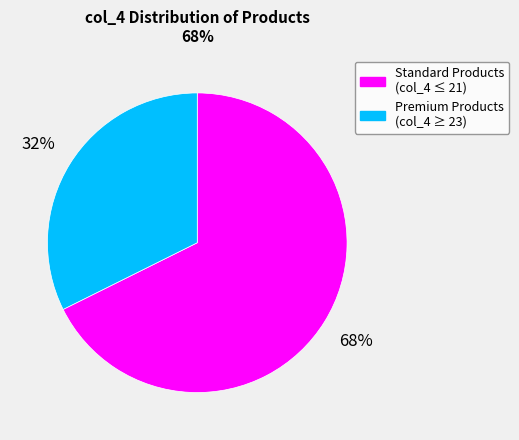

What is the largest slice in the pie chart?

Standard Products (col_4 ≤ 21)